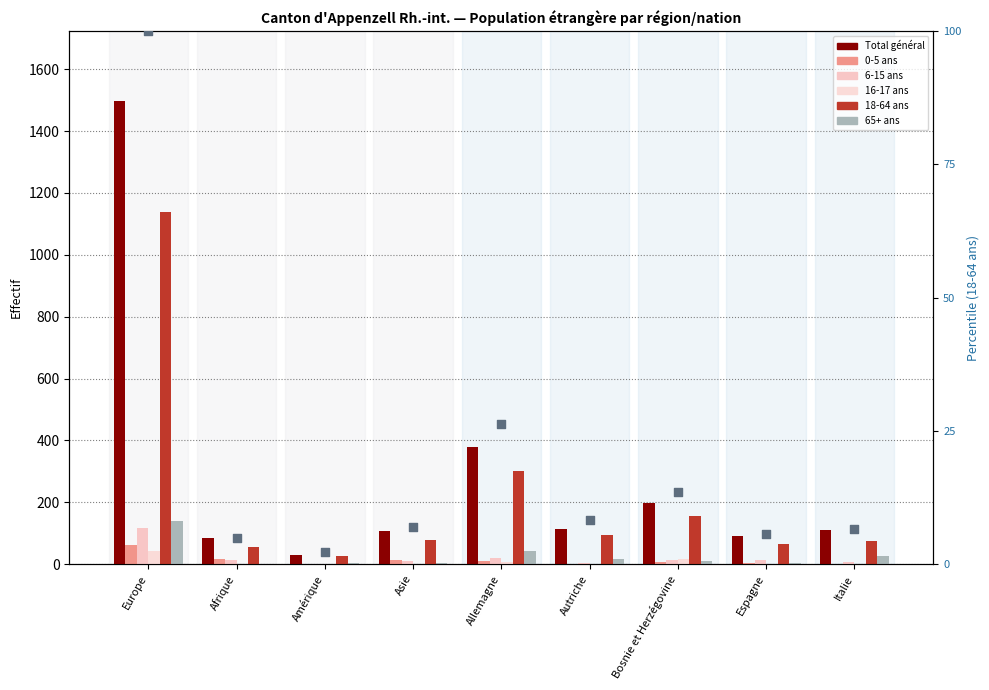

Which series reaches the maximum Y coordinate?

Total général